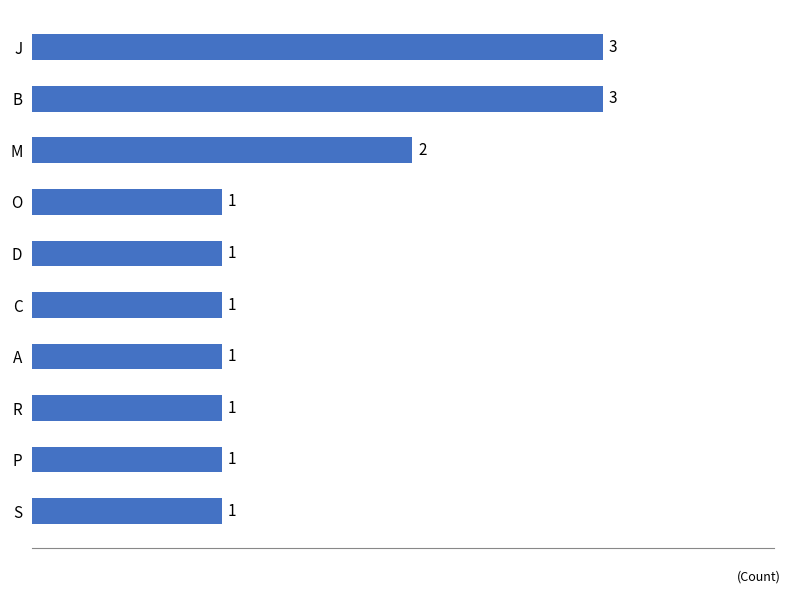

How many values exceed 1?

3